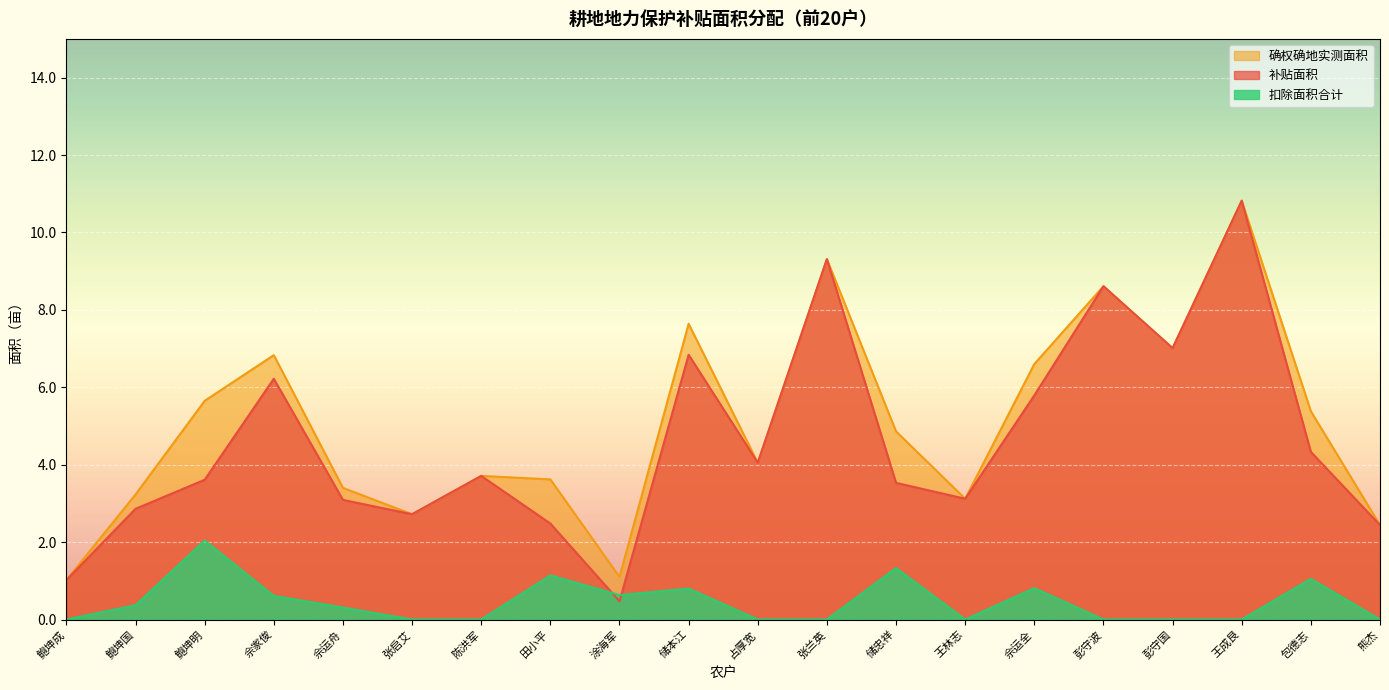

Is the value of 确权确地实测面积 at 鲍坤明 greater than the value of 扣除面积合计 at 占厚宽?

Yes